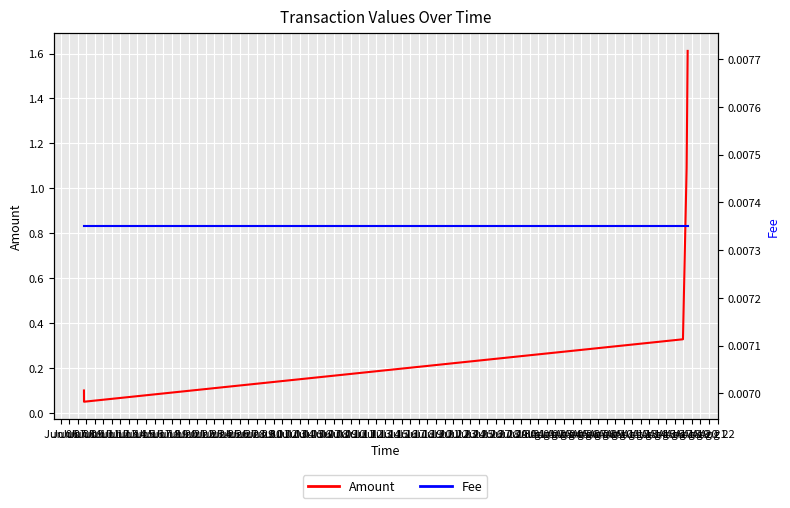

Which category has the lowest value in the Amount series?

Jun 07